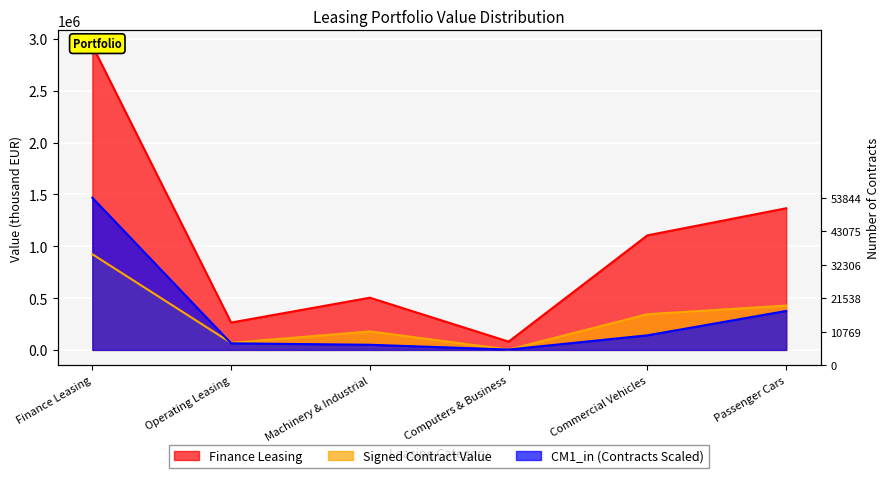

What position from the left is Commercial Vehicles?

5